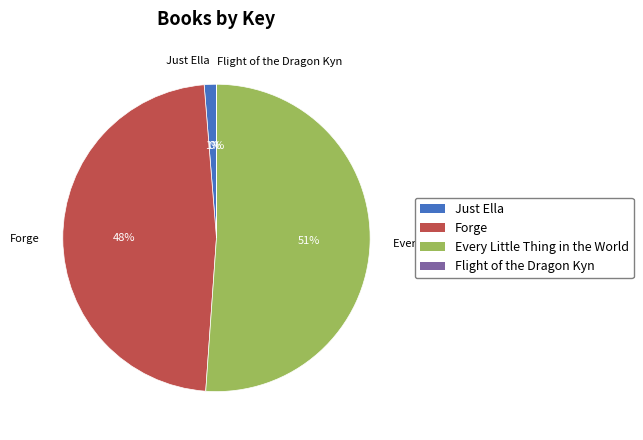

The Forge slice represents 48% of the pie. True or false?

True